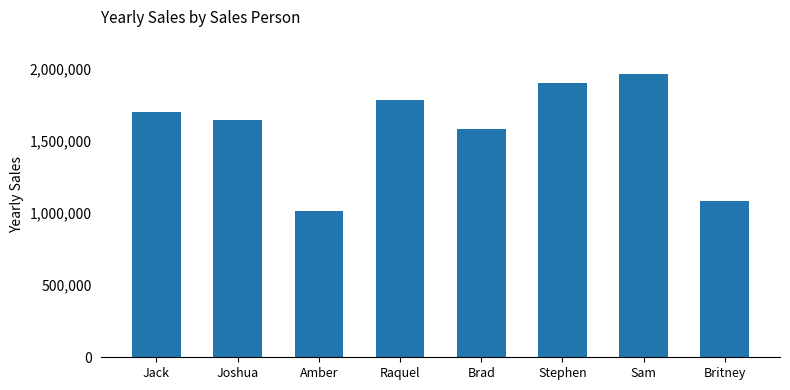

What is the maximum value shown in the chart?

1966602